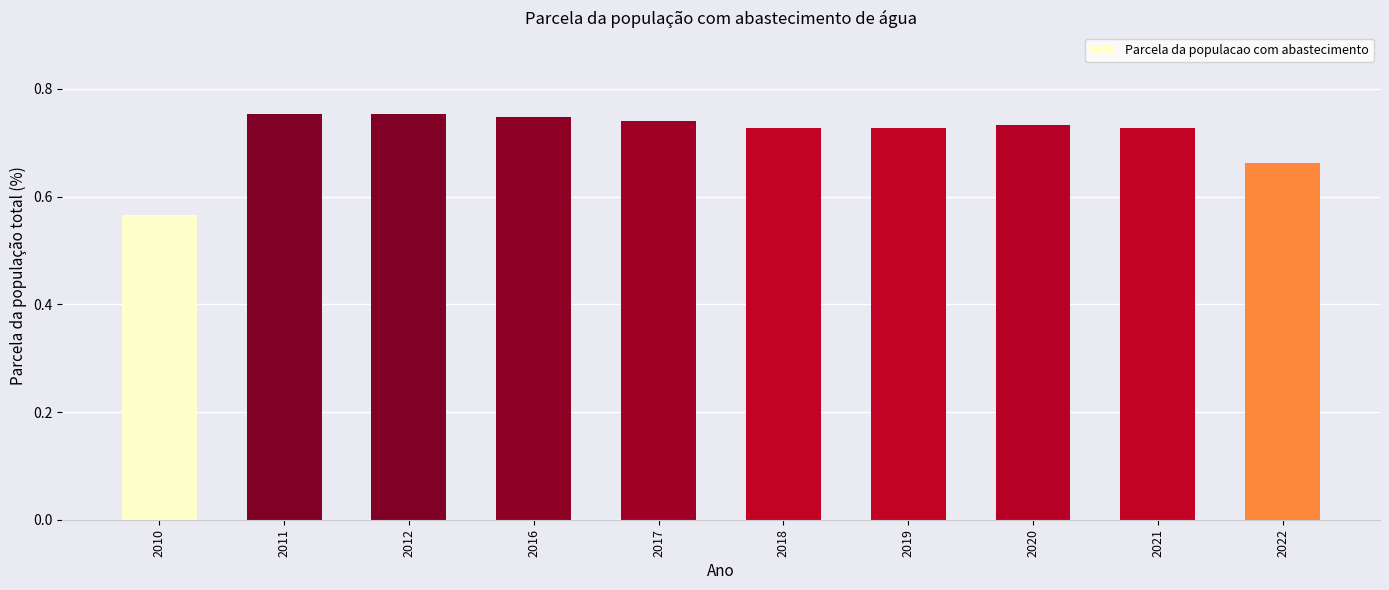

At which category does the chart reach its minimum across all series?

2010